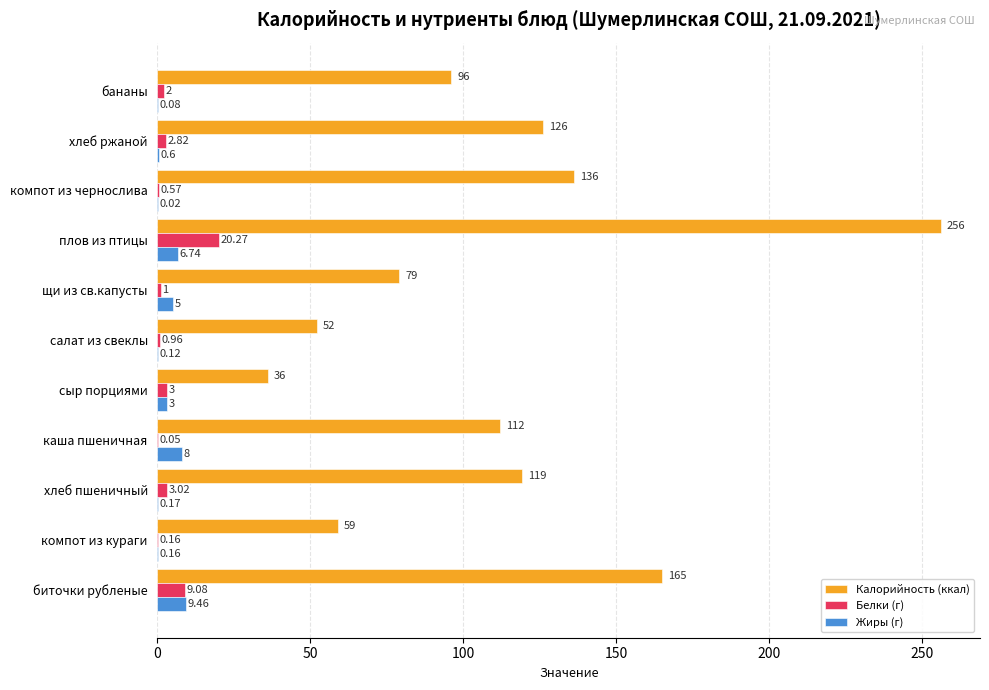

Between хлеб пшеничный and салат из свеклы, which series saw the biggest shift?

Калорийность (ккал)